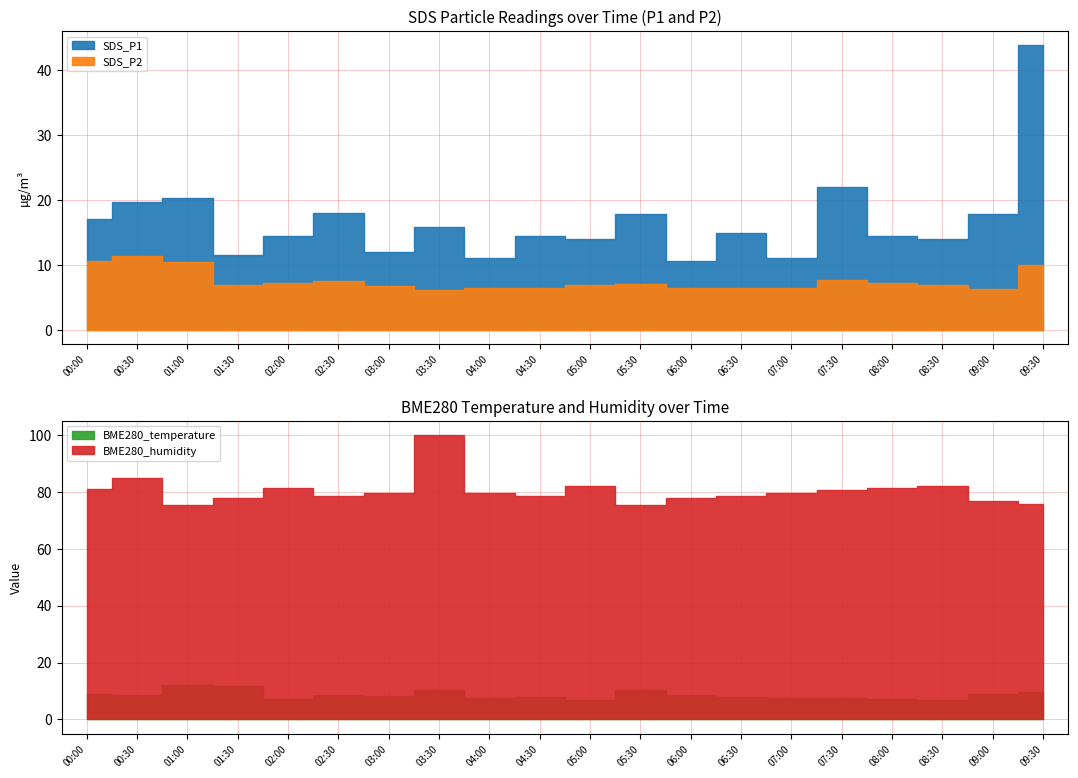

True or false: BME280_humidity and SDS_P2 intersect in this chart.

False